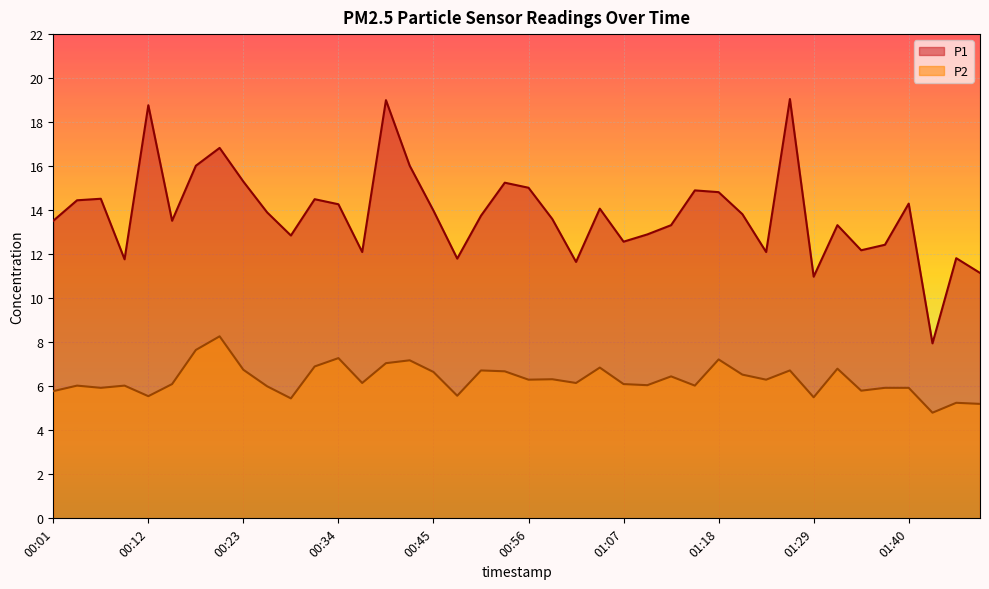

Does the chart display data point markers on the line(s)?

No